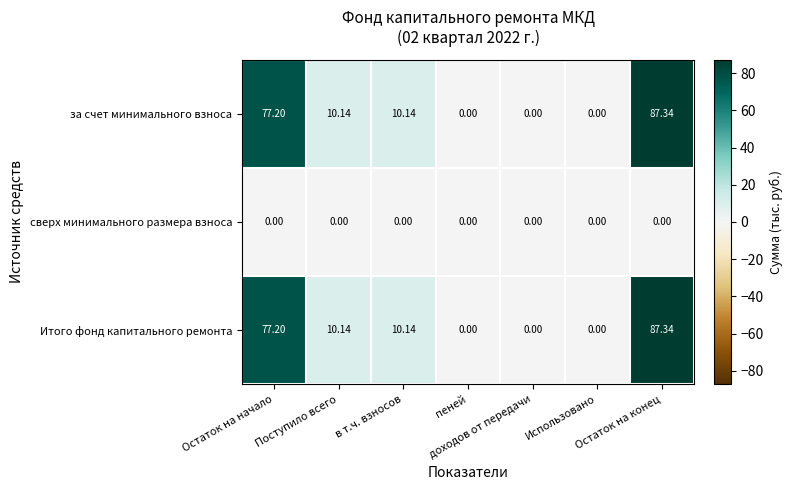

How many values in the Итого фонд капитального ремонта series are below 10?

3